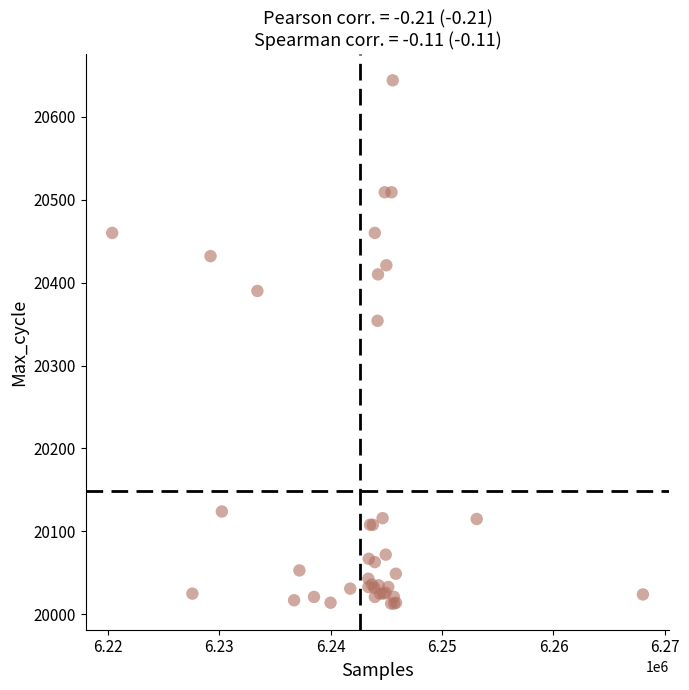

What Y value in the scatter plot is closest to 20328?

20354